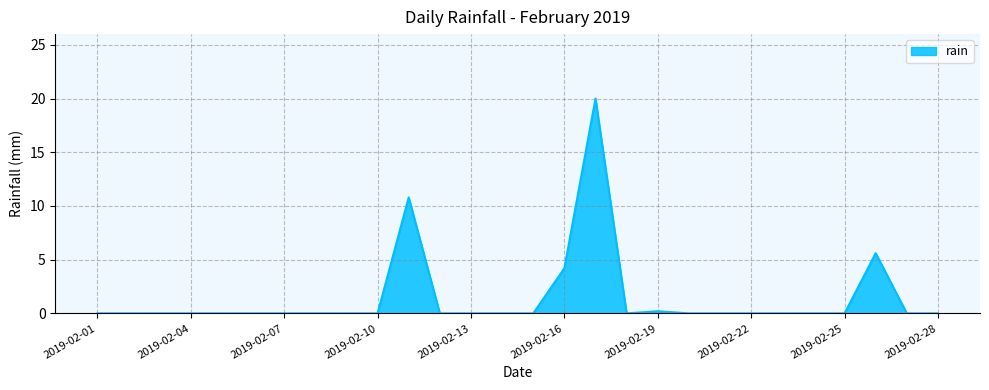

What is the maximum value shown in the chart?

20.0